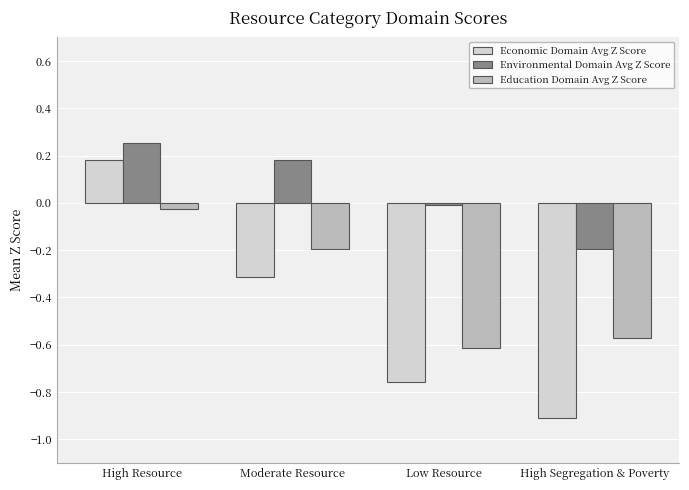

How many groups of bars are there?

4